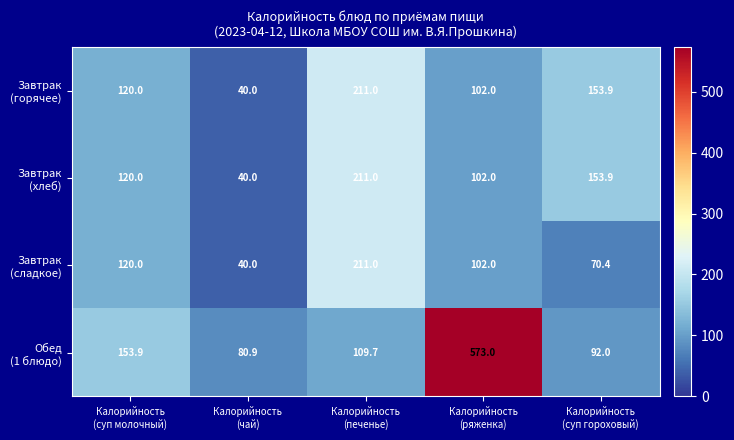

What is the smallest value displayed?

40.0